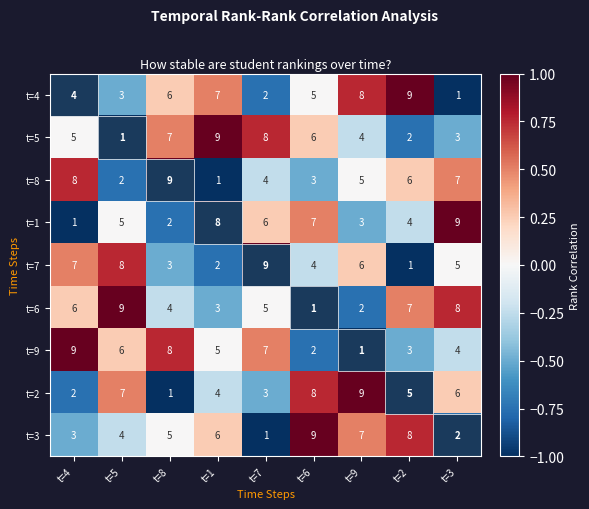

How many categories are shown in the chart?

9